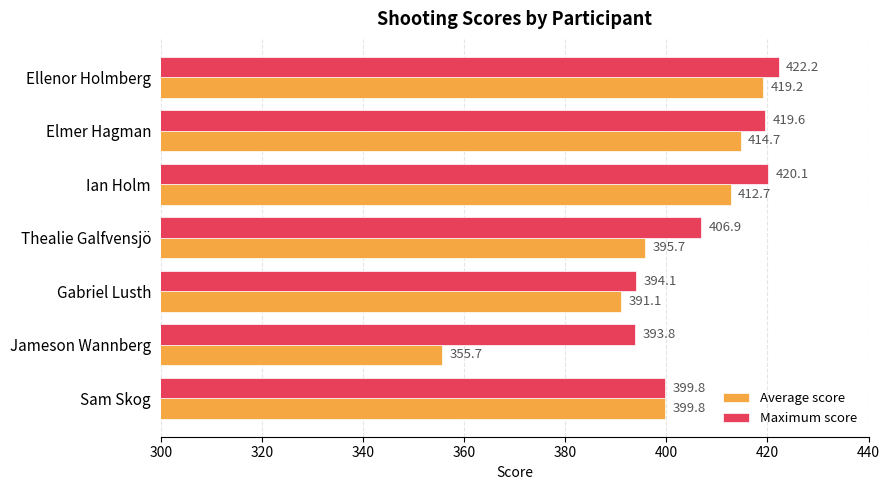

The value of Maximum score at Ian Holm is 601.5. True or false?

False